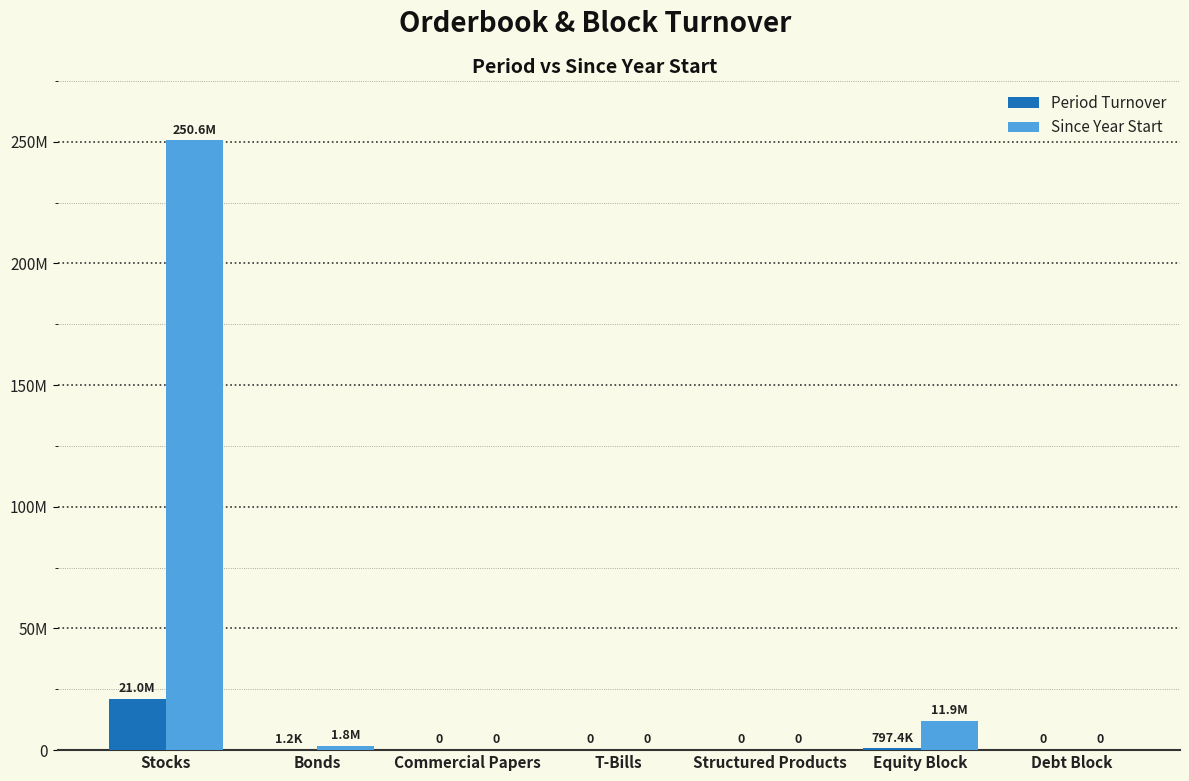

Which label corresponds to the largest value in the chart?

Stocks